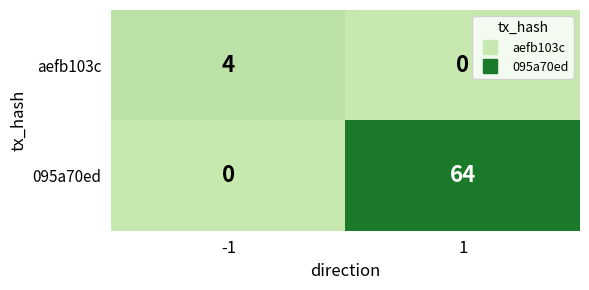

Rank the series by their maximum value, from highest to lowest.

095a70ed, aefb103c